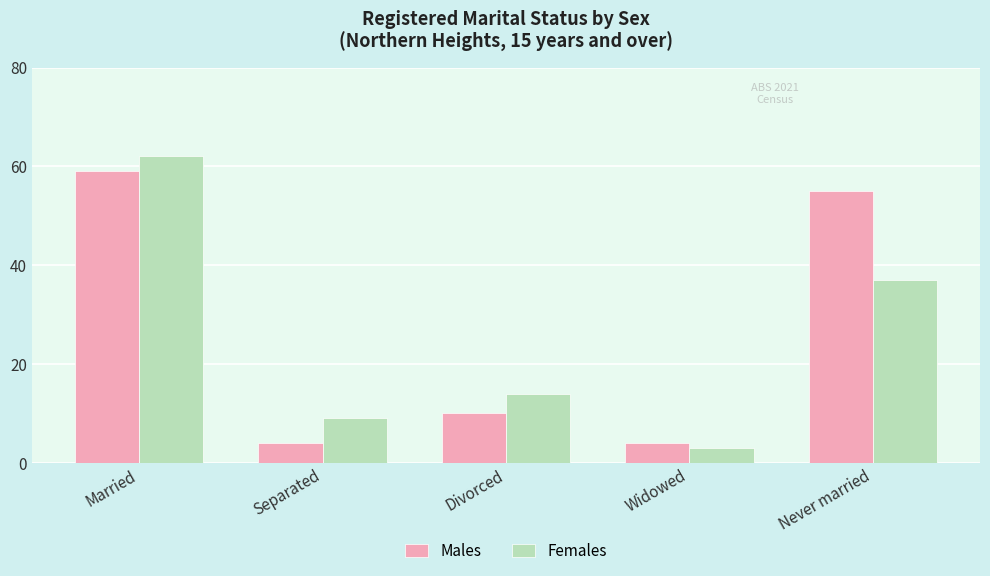

What are all the series names shown in the legend?

Males, Females